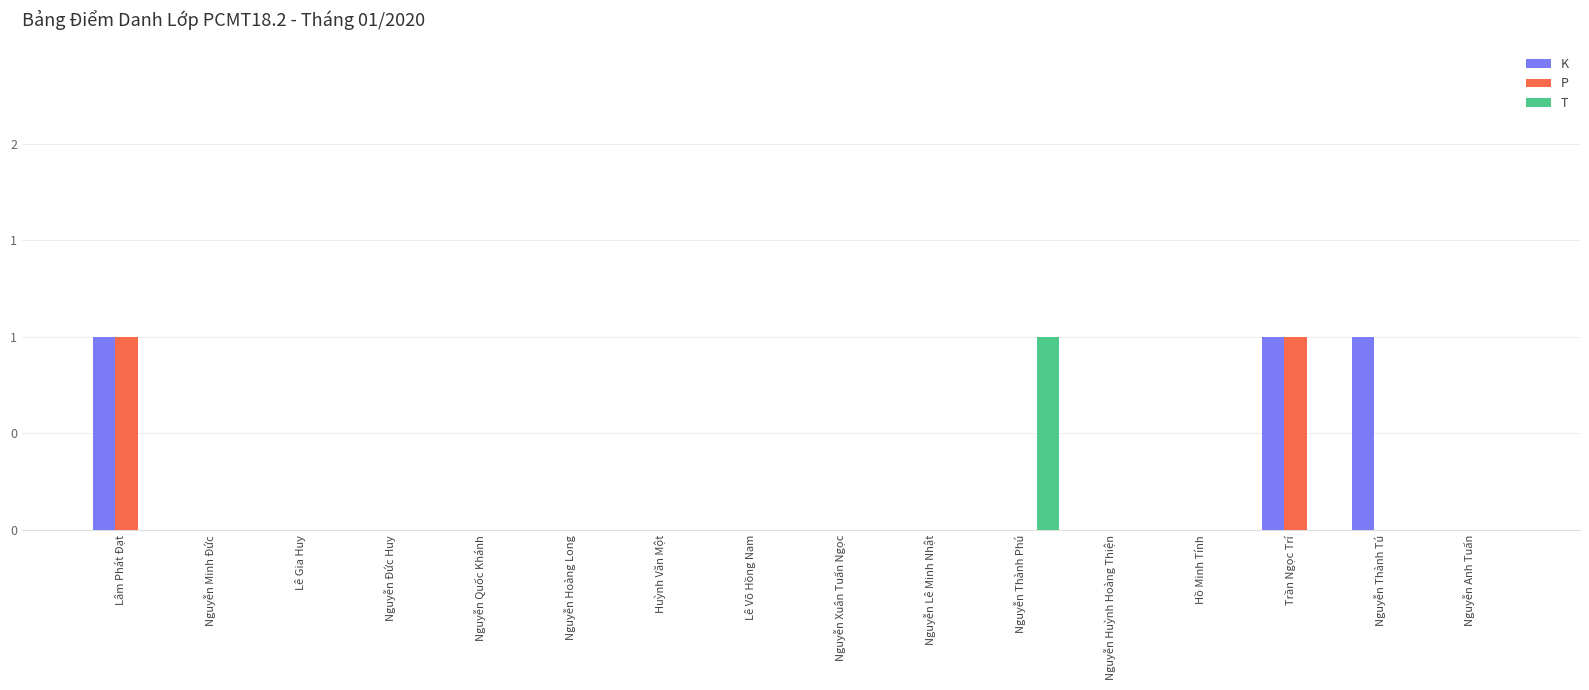

Rank the series by their maximum value, from highest to lowest.

K, P, T